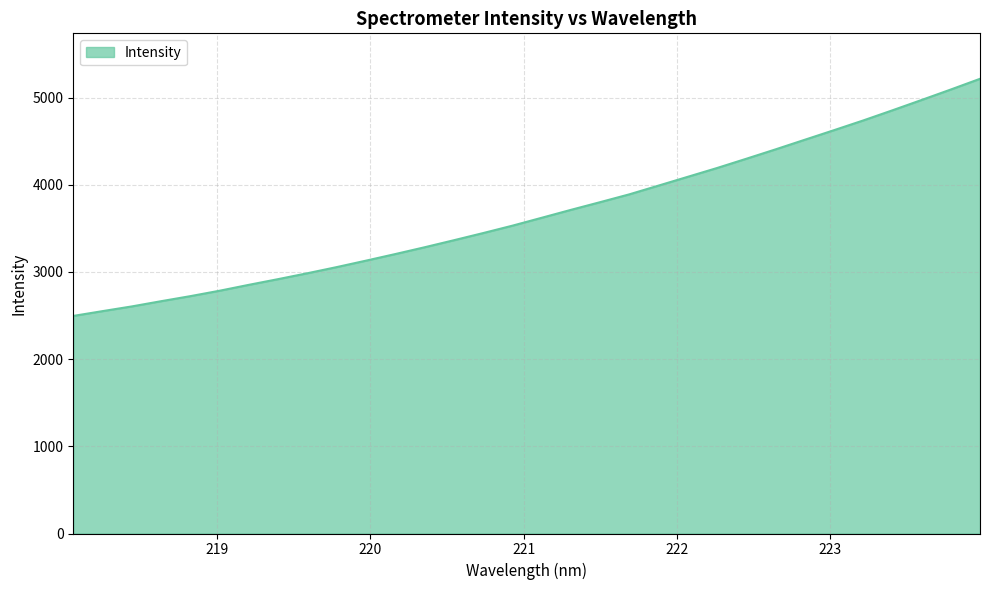

What is the maximum value shown in the chart?

5215.9